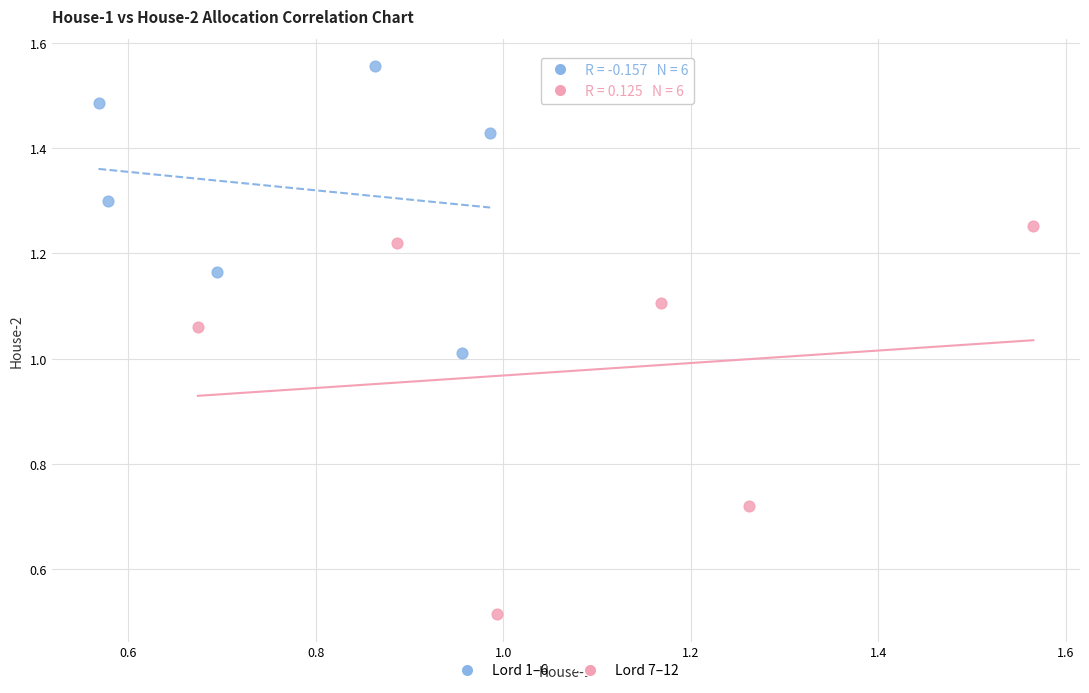

Which series reaches the minimum Y coordinate?

Lord 7–12